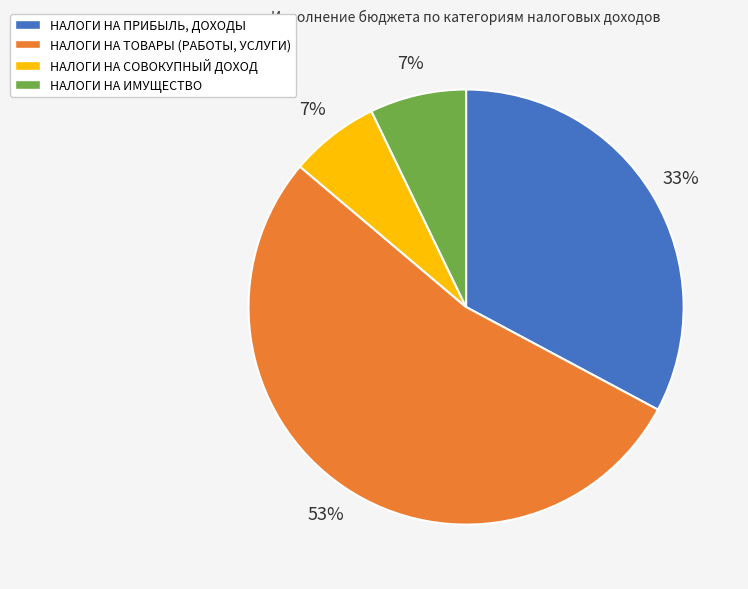

To the nearest percent, what portion does НАЛОГИ НА СОВОКУПНЫЙ ДОХОД represent?

7%